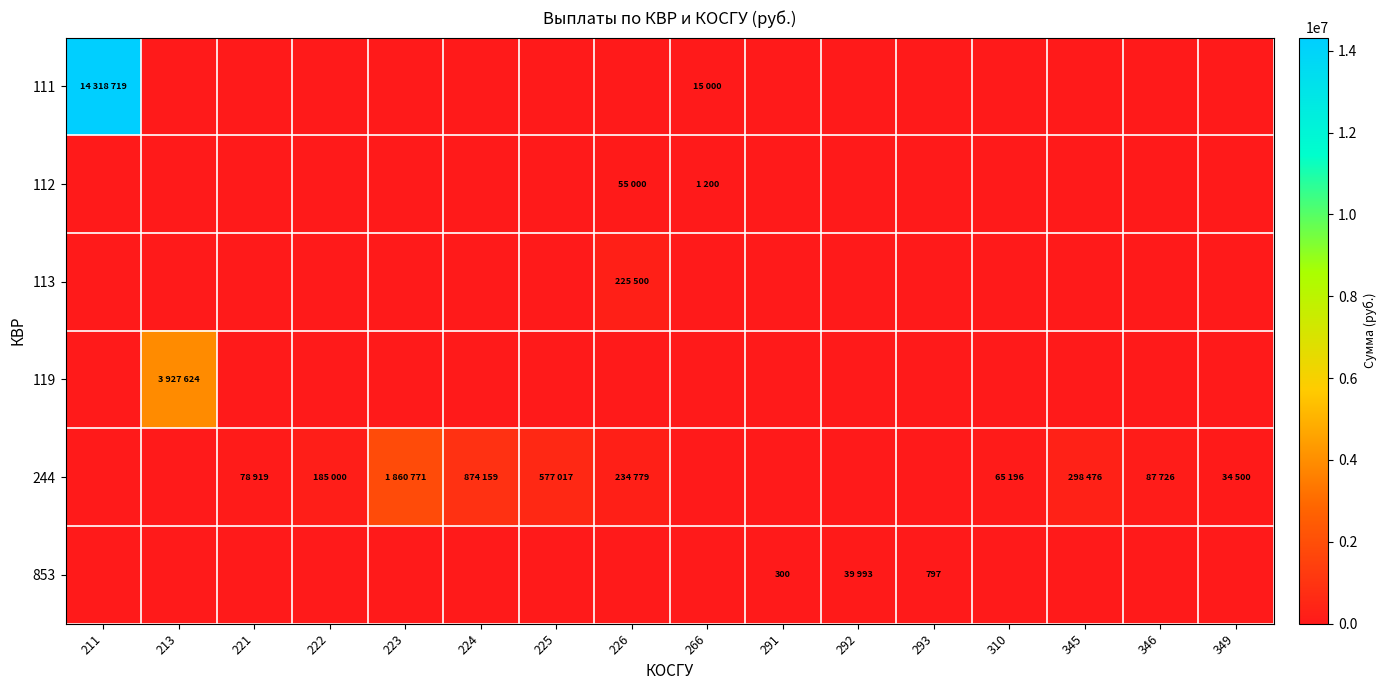

True or false: 113 has a value of -113562.4 at 266.

False